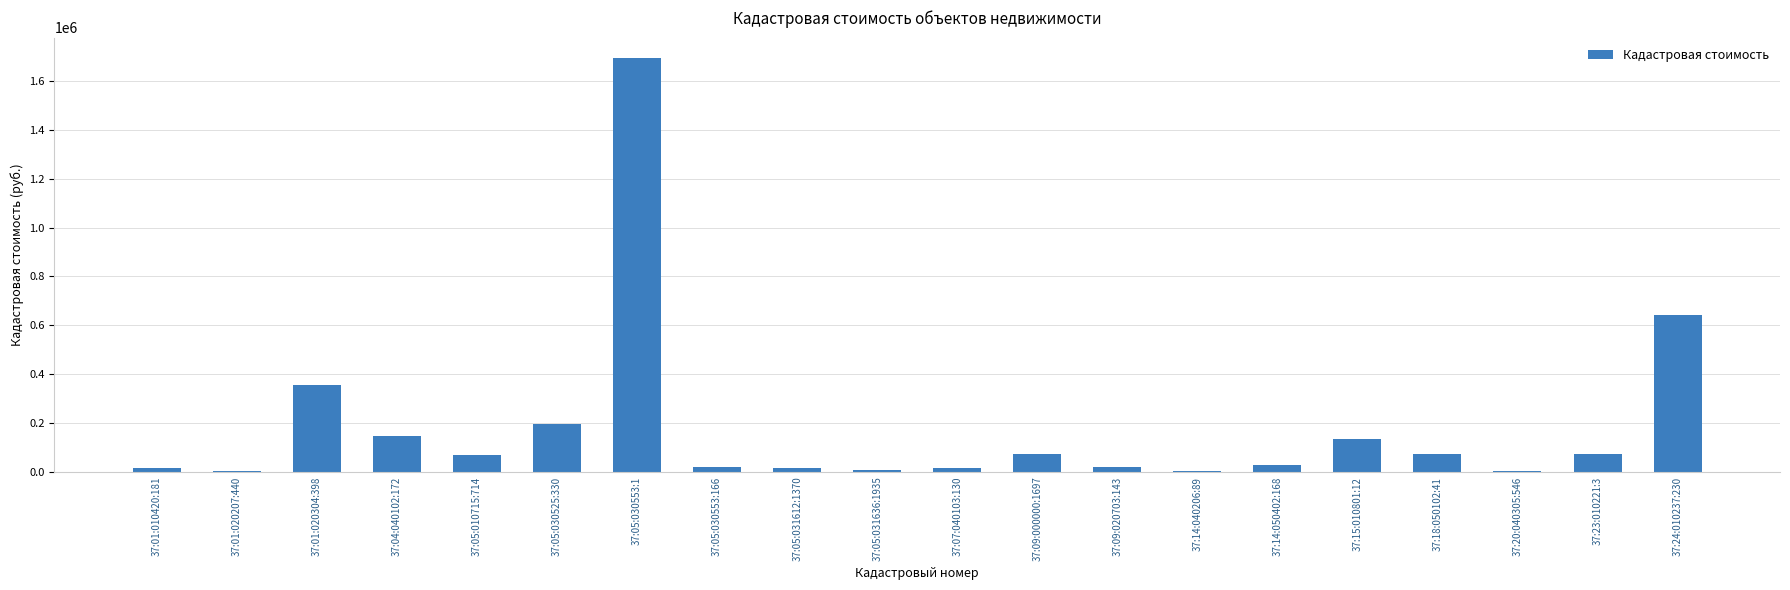

The chart shows a value of 49092.6 at 37:04:040102:172. True or false?

False